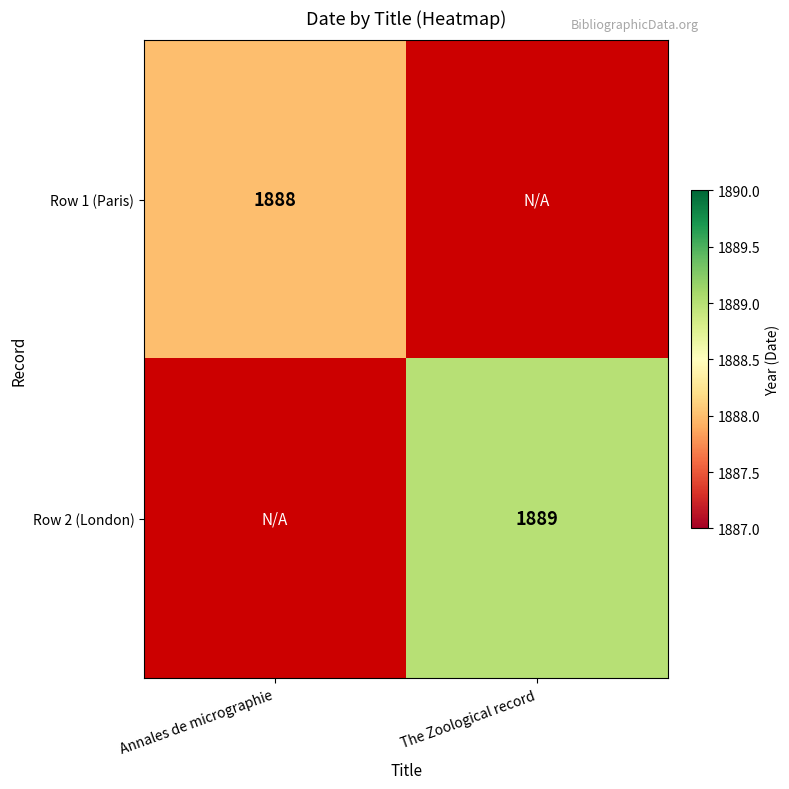

The value of Row 2 (London) at The Zoological record is 1889. True or false?

True